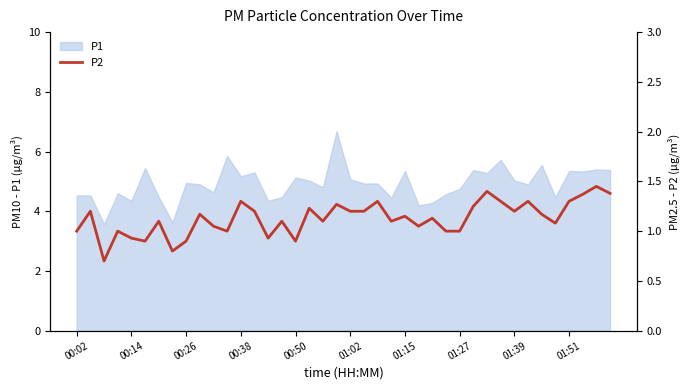

The value of P1 at 00:38 is 6.8. True or false?

False